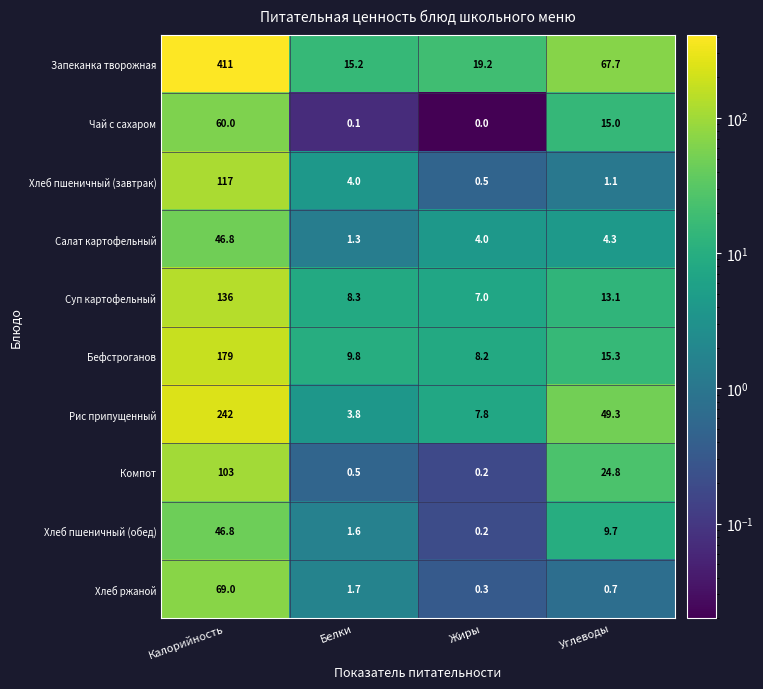

Between Жиры and Углеводы, which series saw the biggest shift?

Запеканка творожная